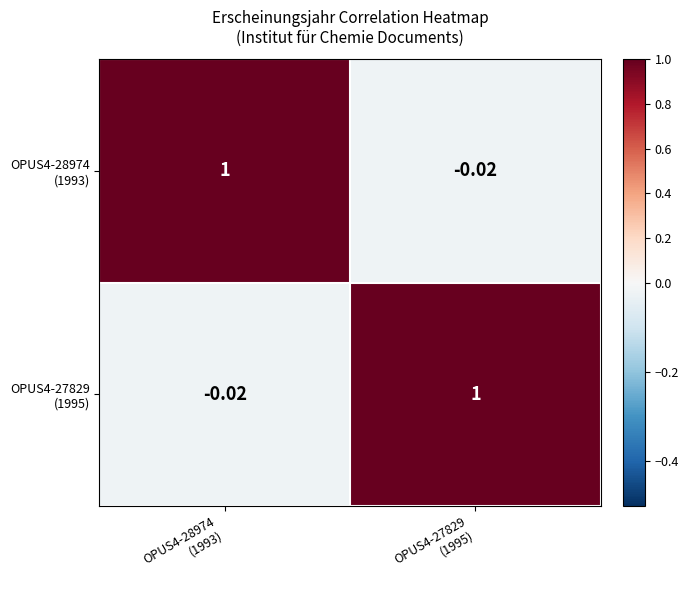

How many data points does each series have?

2